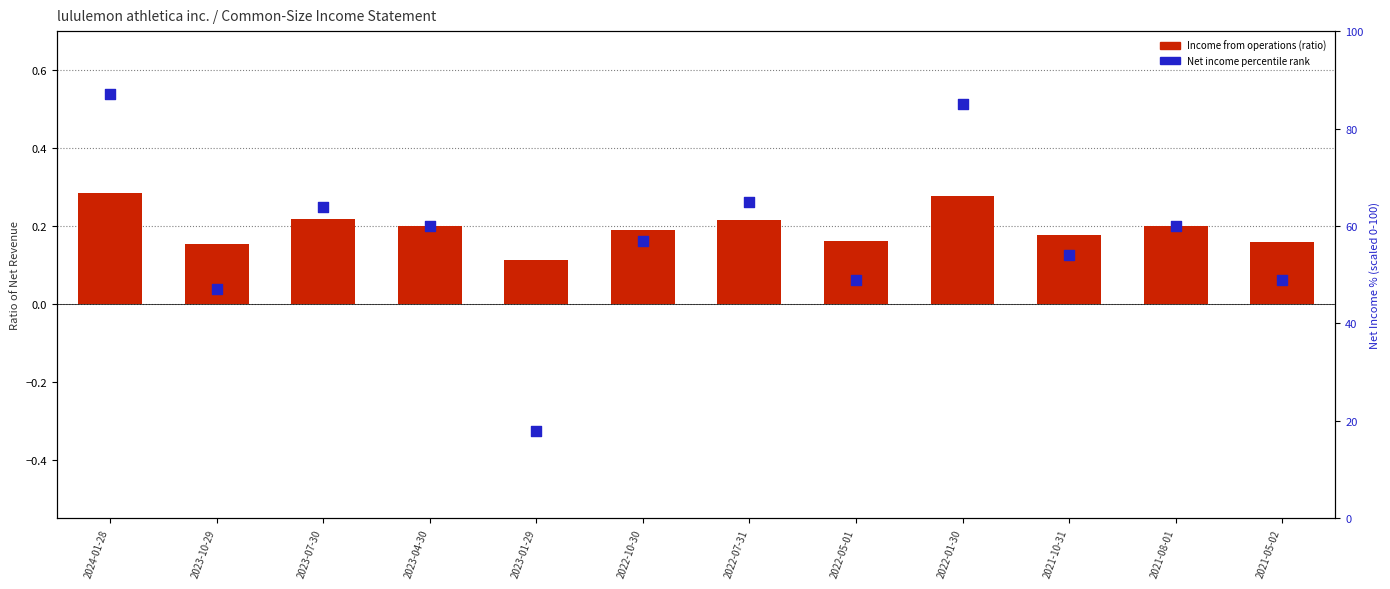

At how many categories does at least one series exceed 60?

4